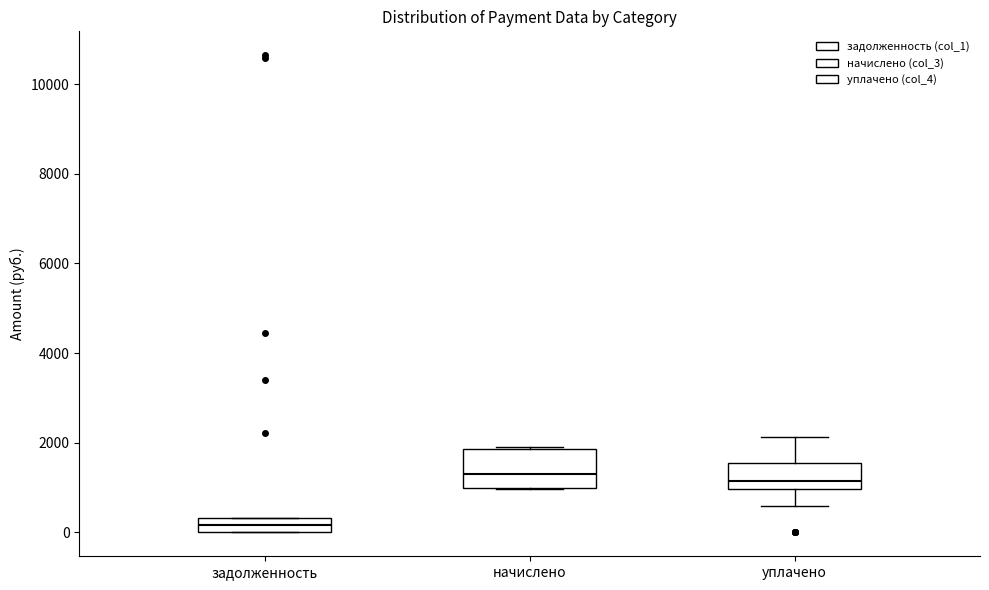

Reading left to right, transcribe this box plot: for each box, give where its median line is, the range the box spans, and where its two whiskers end, as read against the y-axis. The values are not printed on the chart, so give them approximately, as read against the axis.

задолженность: median 200, box 0 to 400, whiskers 0 to 400
начислено: median 1400, box 1000 to 1800, whiskers 1000 to 1800
уплачено: median 1200, box 1000 to 1600, whiskers 600 to 2200